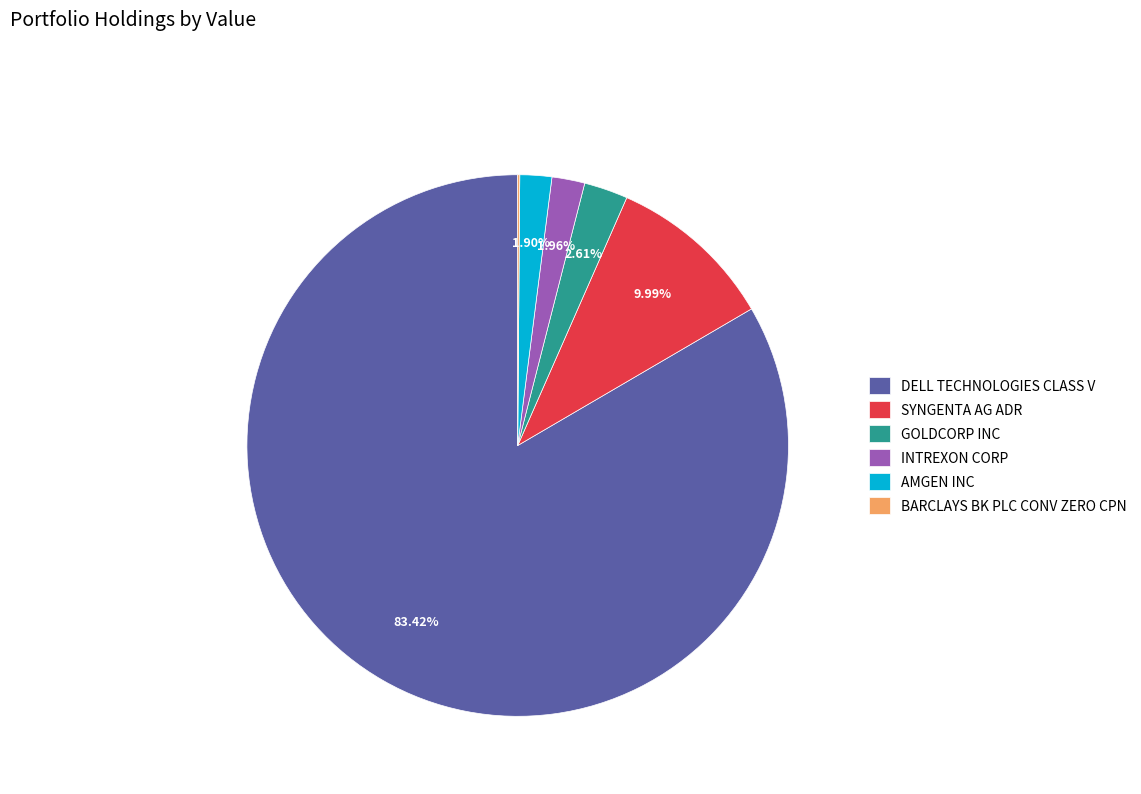

To the nearest percent, what percentage of the pie is DELL TECHNOLOGIES CLASS V?

83%